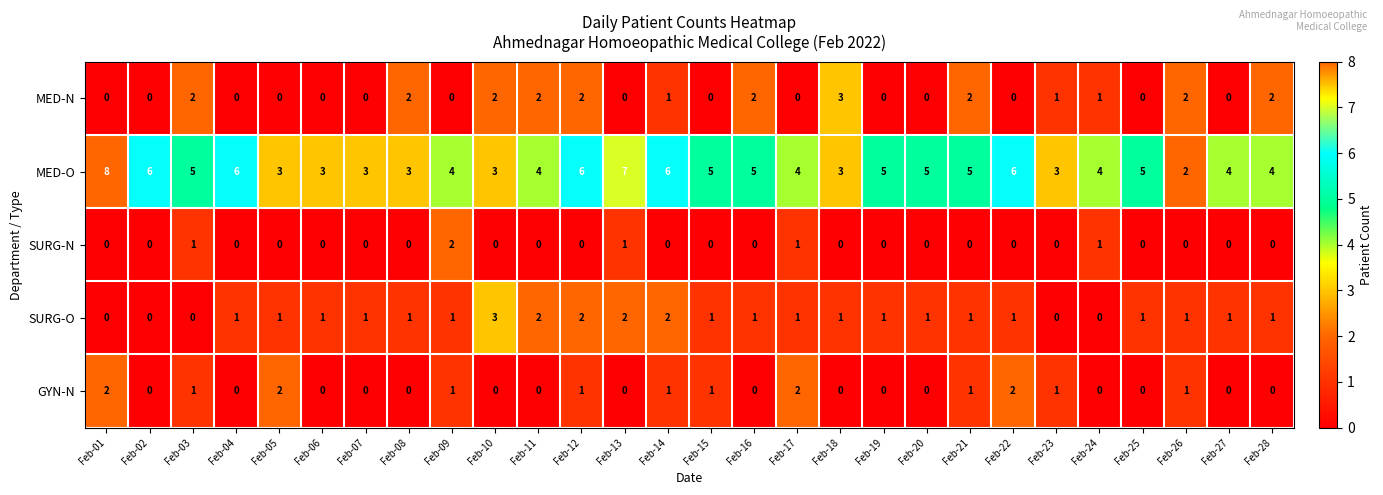

What is the difference between the highest and lowest values at Feb-08?

3